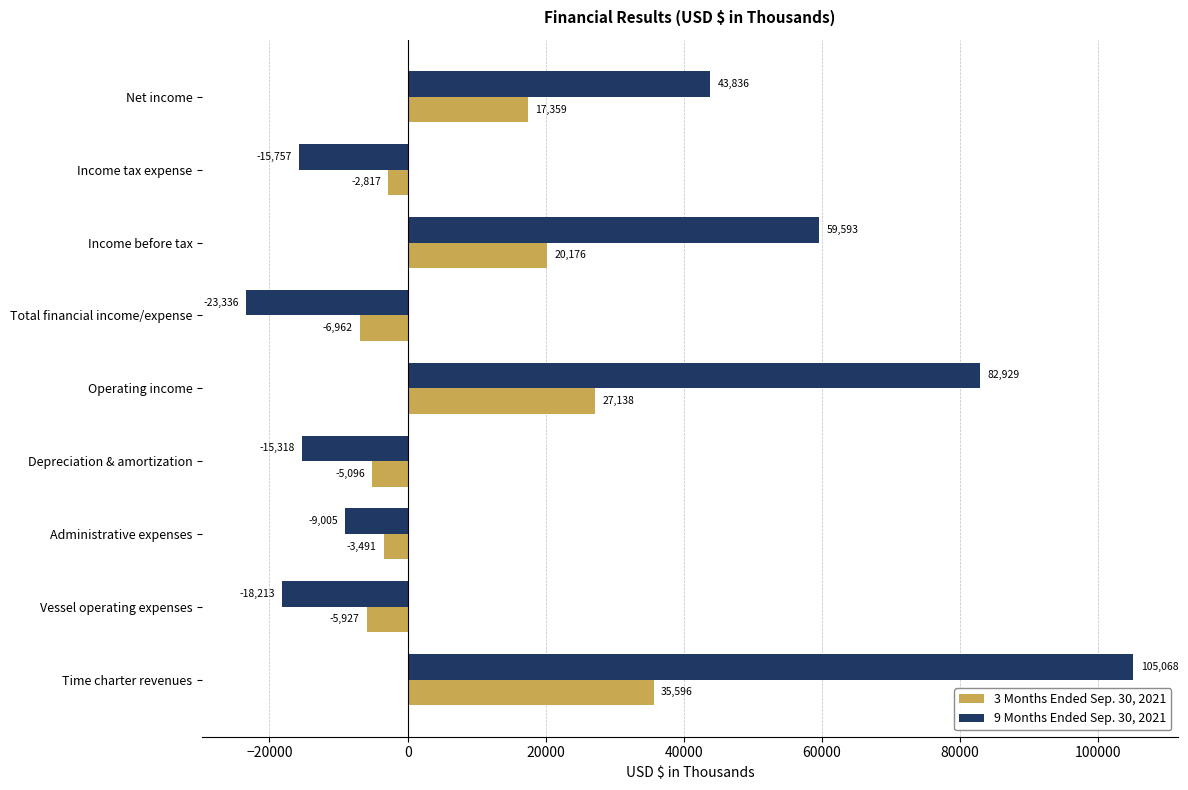

How many values in the 9 Months Ended Sep. 30, 2021 series exceed -9005?

4